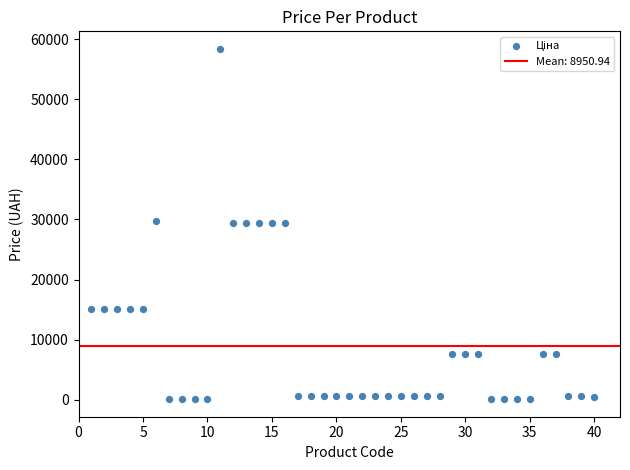

What is the range of X values (max minus min)?

39.0